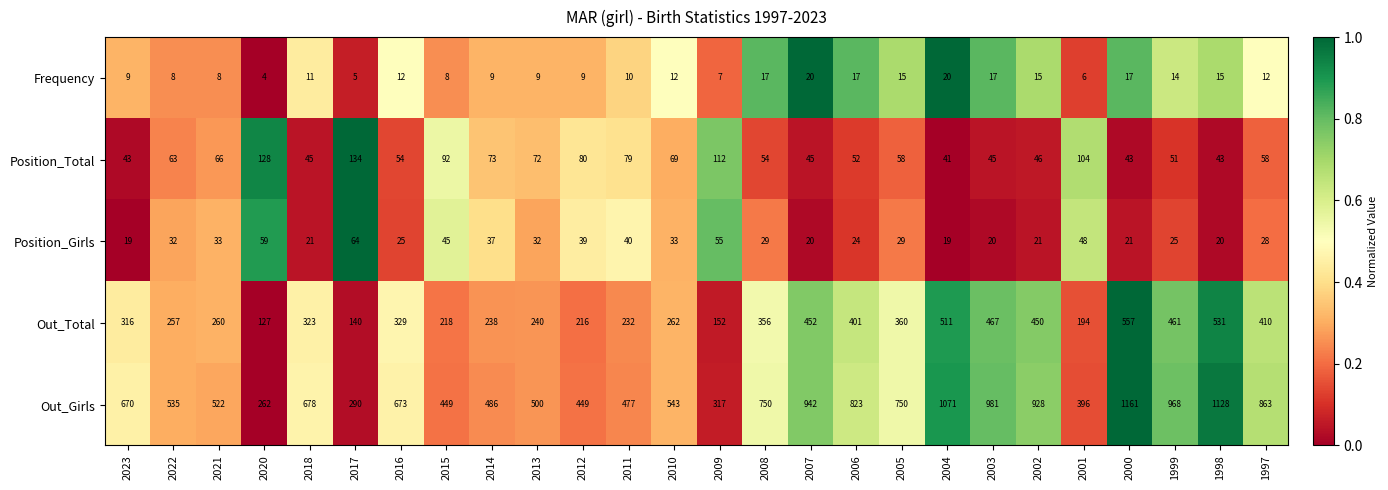

At which category is the sum across all series the highest?

2000